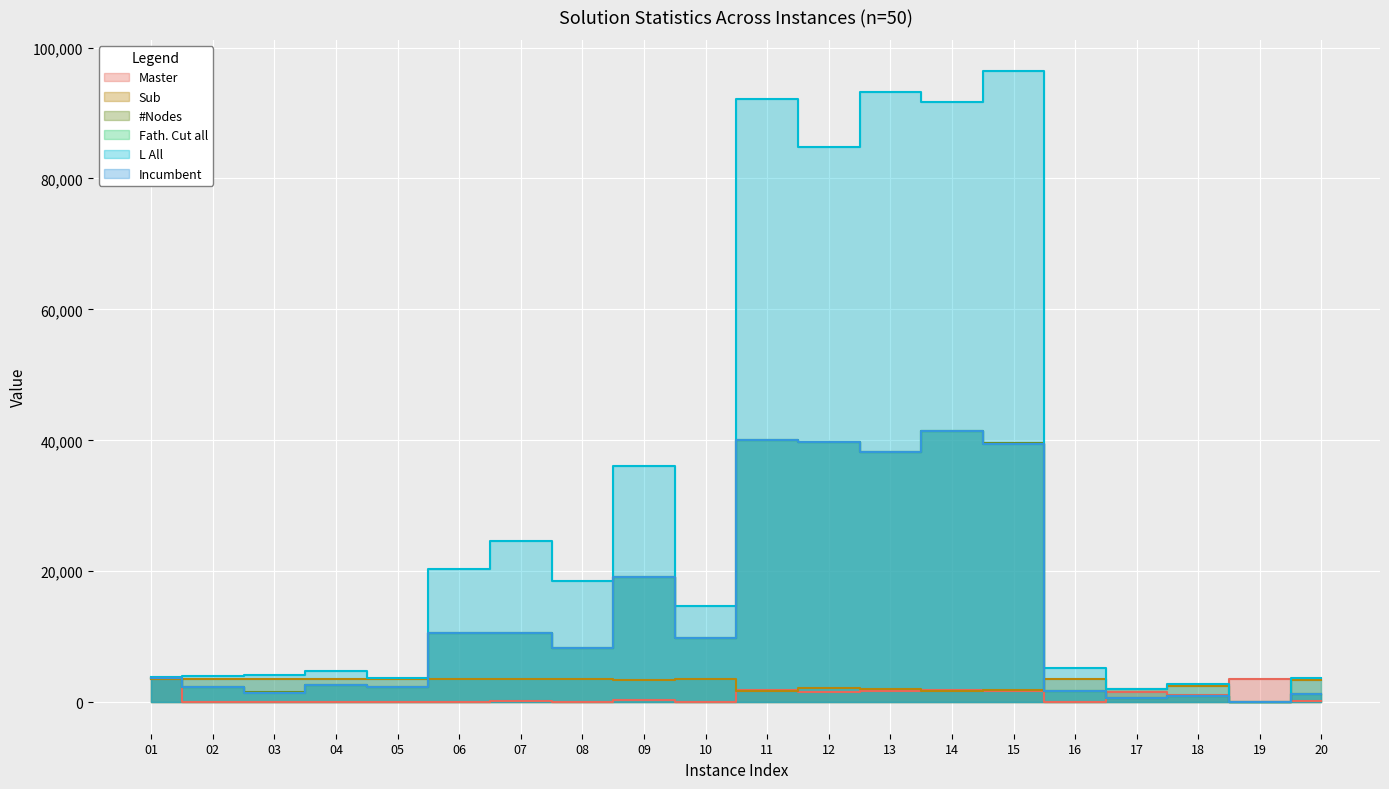

What is the greatest value displayed?

96354.0